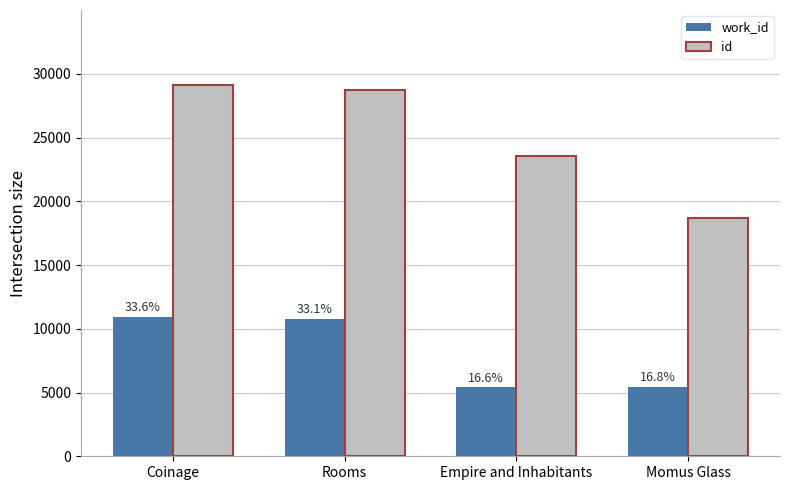

Does the chart contain any negative values?

No